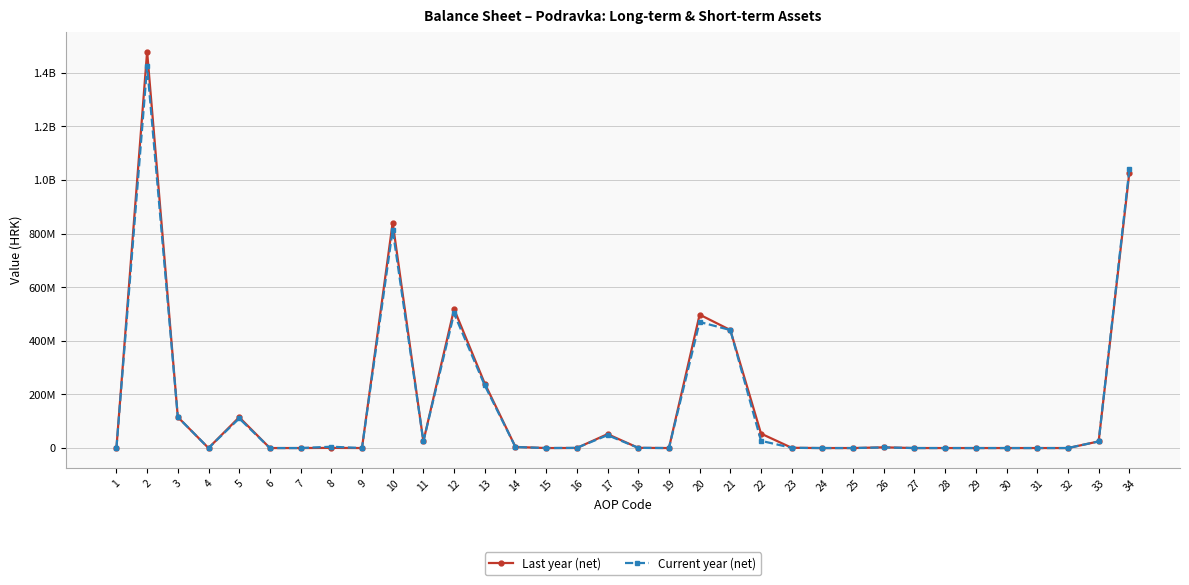

At 22, list the series in order from largest to smallest.

Last year (net), Current year (net)